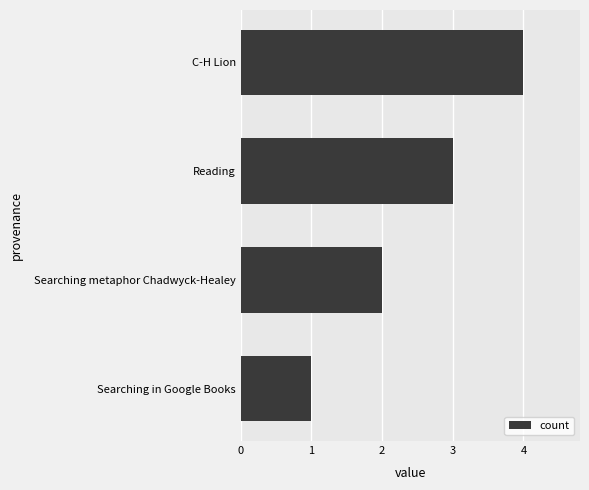

At which label is the value closest to 2?

Searching metaphor Chadwyck-Healey